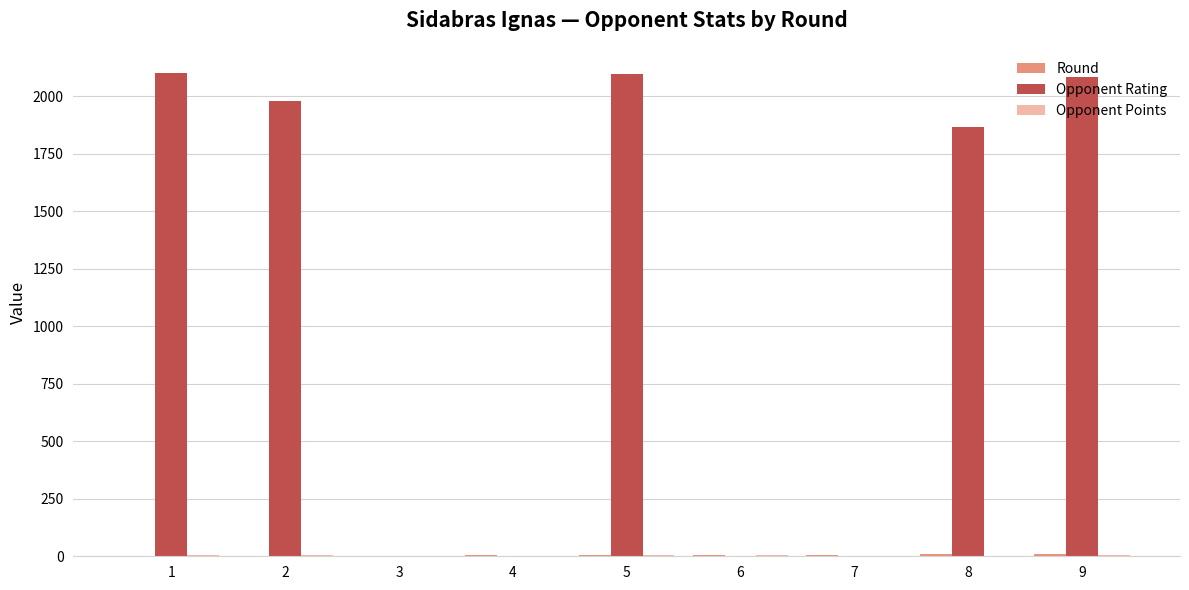

Where does the Opponent Rating series first go above 1868?

1